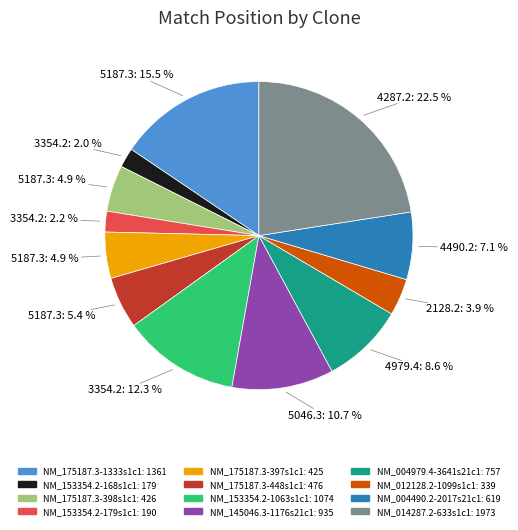

Does NM_014287.2-633s1c1 represent more than half of the total?

No